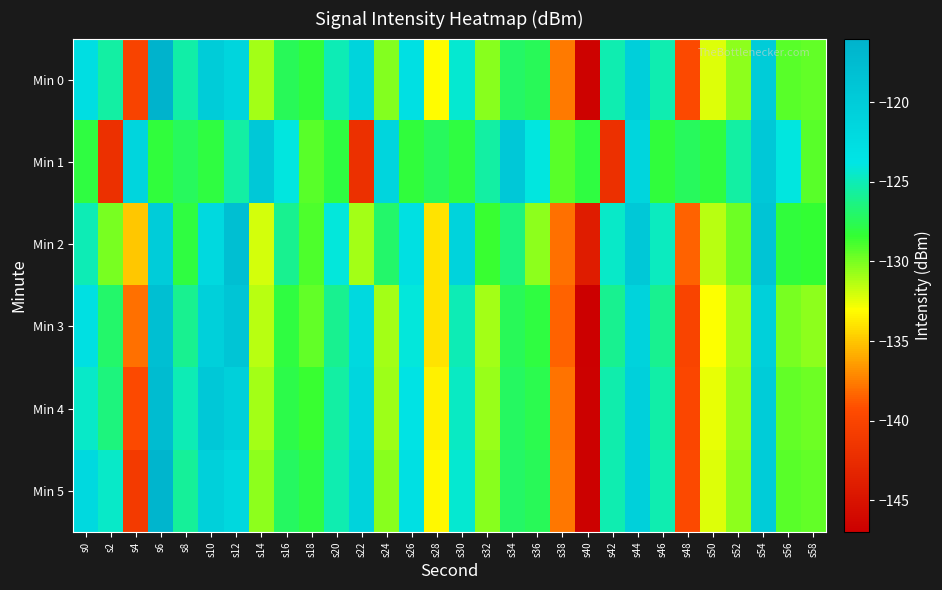

Reading right to left, extract all data points from this chart.

Min 0: s58=-129.5	s56=-129.3	s54=-119.9	s52=-130.5	s50=-132.3	s48=-139.6	s46=-125.2	s44=-120.4	s42=-125.1	s40=-146.7	s38=-137.6	s36=-127.4	s34=-127.0	s32=-130.3	s30=-124.3	s28=-133.1	s26=-123.1	s24=-130.3	s22=-121.1	s20=-125.1	s18=-128.2	s16=-127.4	s14=-131.0	s12=-121.4	s10=-120.0	s8=-125.4	s6=-116.1	s4=-140.1	s2=-125.5	s0=-122.8
Min 1: s58=-129.2	s56=-123.9	s54=-119.5	s52=-125.5	s50=-128.1	s48=-127.3	s46=-128.2	s44=-121.4	s42=-142.1	s40=-128.0	s38=-129.2	s36=-123.9	s34=-119.5	s32=-125.5	s30=-128.1	s28=-127.3	s26=-128.2	s24=-121.4	s22=-142.1	s20=-128.0	s18=-129.2	s16=-123.9	s14=-119.5	s12=-125.5	s10=-128.1	s8=-127.3	s6=-128.2	s4=-121.4	s2=-142.1	s0=-128.0
Min 2: s58=-128.4	s56=-128.2	s54=-118.9	s52=-129.8	s50=-131.5	s48=-138.5	s46=-124.8	s44=-119.5	s42=-124.5	s40=-144.0	s38=-138.0	s36=-130.5	s34=-126.5	s32=-128.5	s30=-121.0	s28=-134.0	s26=-123.0	s24=-127.0	s22=-131.0	s20=-124.0	s18=-129.0	s16=-126.0	s14=-132.0	s12=-118.0	s10=-122.0	s8=-128.0	s6=-120.0	s4=-135.0	s2=-130.0	s0=-125.0
Min 3: s58=-130.5	s56=-130.0	s54=-120.5	s52=-131.0	s50=-133.0	s48=-140.0	s46=-126.0	s44=-121.0	s42=-126.0	s40=-147.0	s38=-138.5	s36=-128.0	s34=-127.5	s32=-131.0	s30=-125.0	s28=-134.0	s26=-124.0	s24=-131.0	s22=-122.0	s20=-126.0	s18=-129.5	s16=-128.0	s14=-131.5	s12=-119.0	s10=-120.5	s8=-126.0	s6=-118.0	s4=-138.0	s2=-127.0	s0=-123.0
Min 4: s58=-129.8	s56=-129.5	s54=-119.9	s52=-130.7	s50=-132.5	s48=-139.8	s46=-125.4	s44=-120.7	s42=-125.3	s40=-146.8	s38=-137.9	s36=-127.7	s34=-127.2	s32=-130.7	s30=-124.7	s28=-133.5	s26=-123.5	s24=-130.8	s22=-121.5	s20=-125.5	s18=-128.5	s16=-127.8	s14=-131.0	s12=-120.5	s10=-119.5	s8=-125.0	s6=-117.5	s4=-139.5	s2=-126.5	s0=-124.5
Min 5: s58=-129.5	s56=-129.3	s54=-119.9	s52=-130.5	s50=-132.3	s48=-139.6	s46=-125.2	s44=-120.5	s42=-125.2	s40=-146.8	s38=-137.7	s36=-127.4	s34=-127.1	s32=-130.4	s30=-124.3	s28=-133.2	s26=-123.1	s24=-130.3	s22=-121.0	s20=-125.1	s18=-127.9	s16=-127.2	s14=-130.5	s12=-121.8	s10=-120.5	s8=-125.8	s6=-116.5	s4=-141.0	s2=-124.5	s0=-122.0